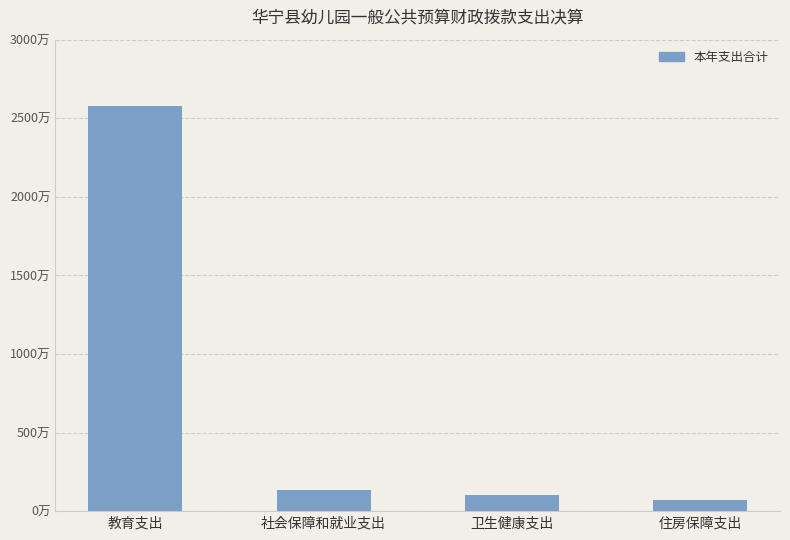

Are the bars horizontal?

No